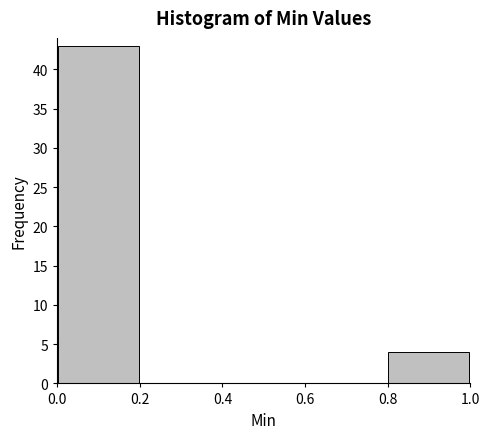

Which range on the x-axis has the tallest bar?

0.0 to 0.2